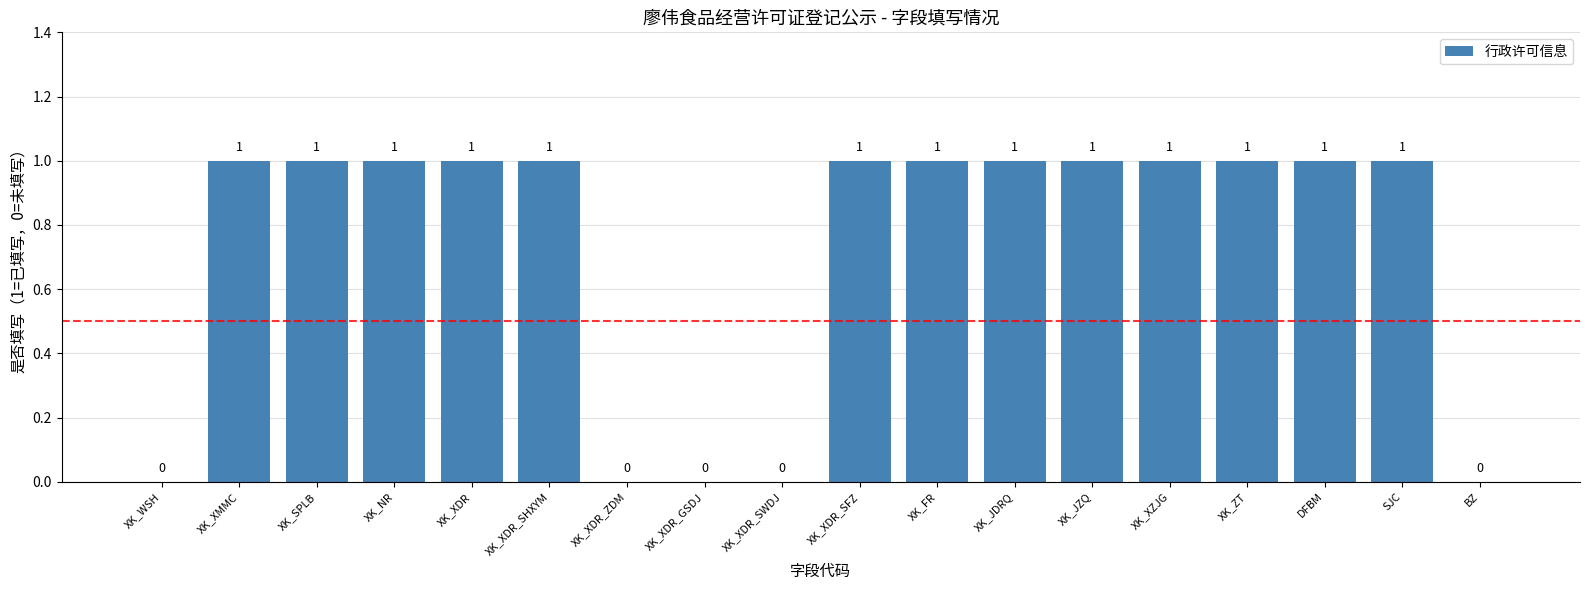

What is the sum of all values?

13